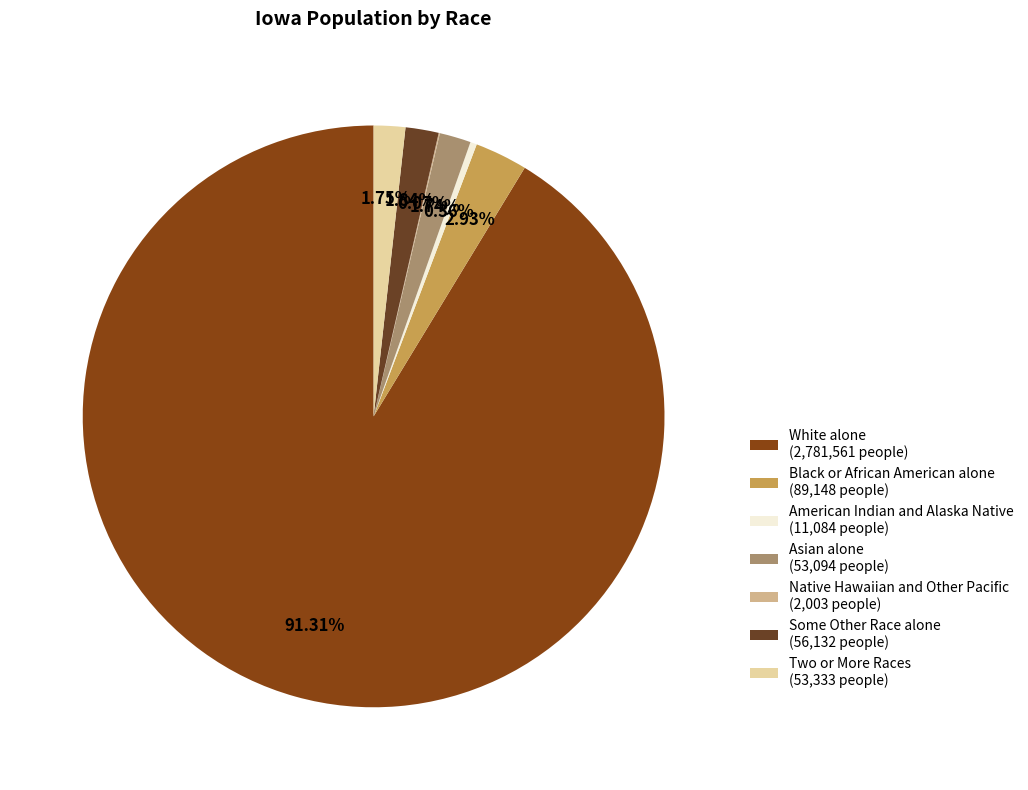

The Some Other Race alone slice represents 2% of the pie. True or false?

True